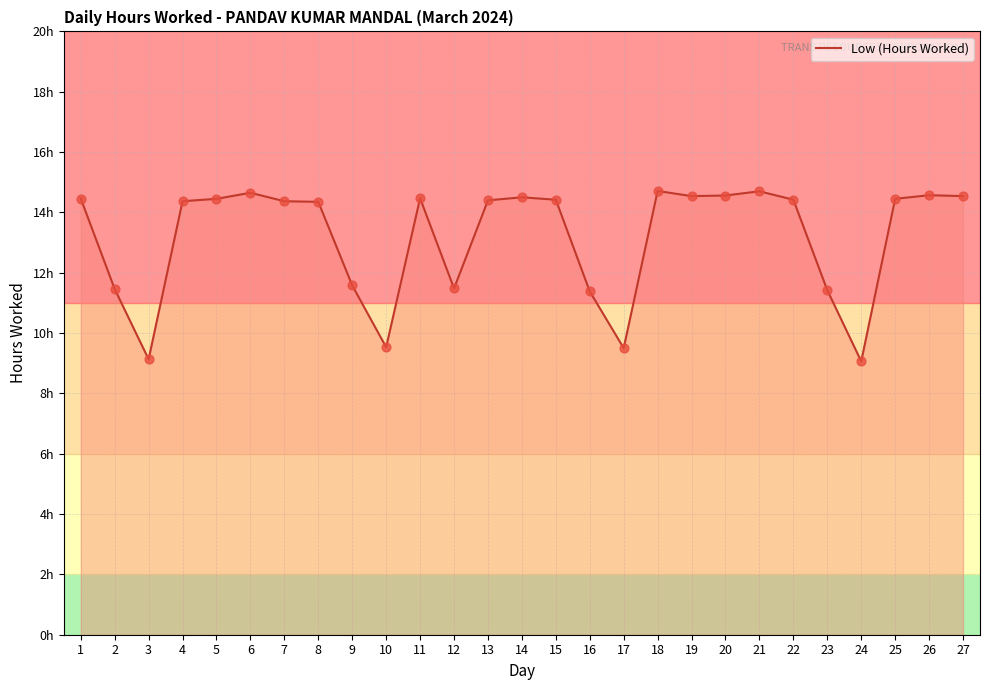

Between 8 and 10, which is larger?

8